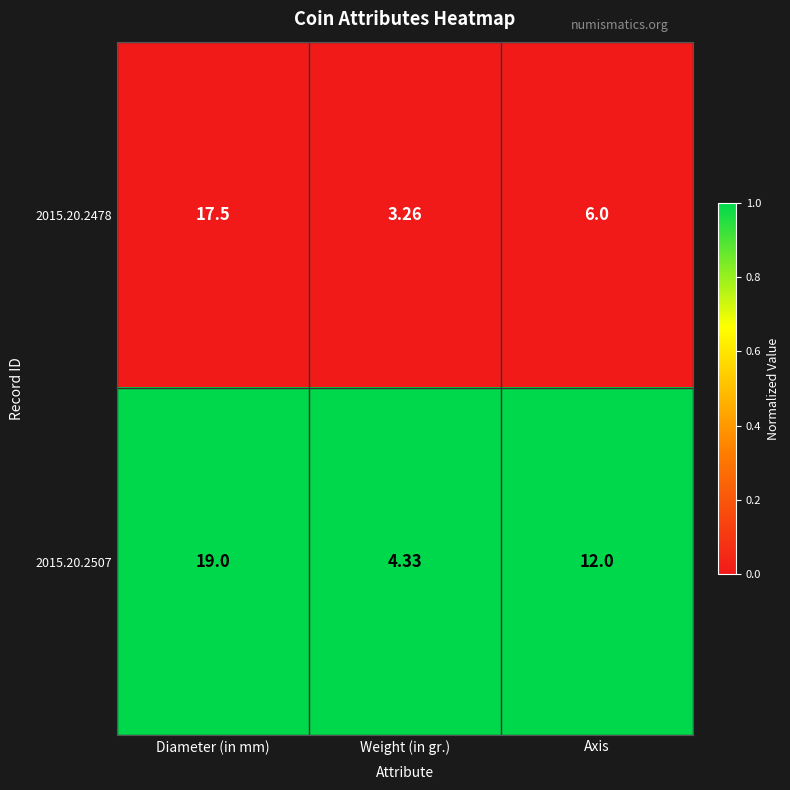

List the series in order of their peak value, lowest first.

2015.20.2478, 2015.20.2507